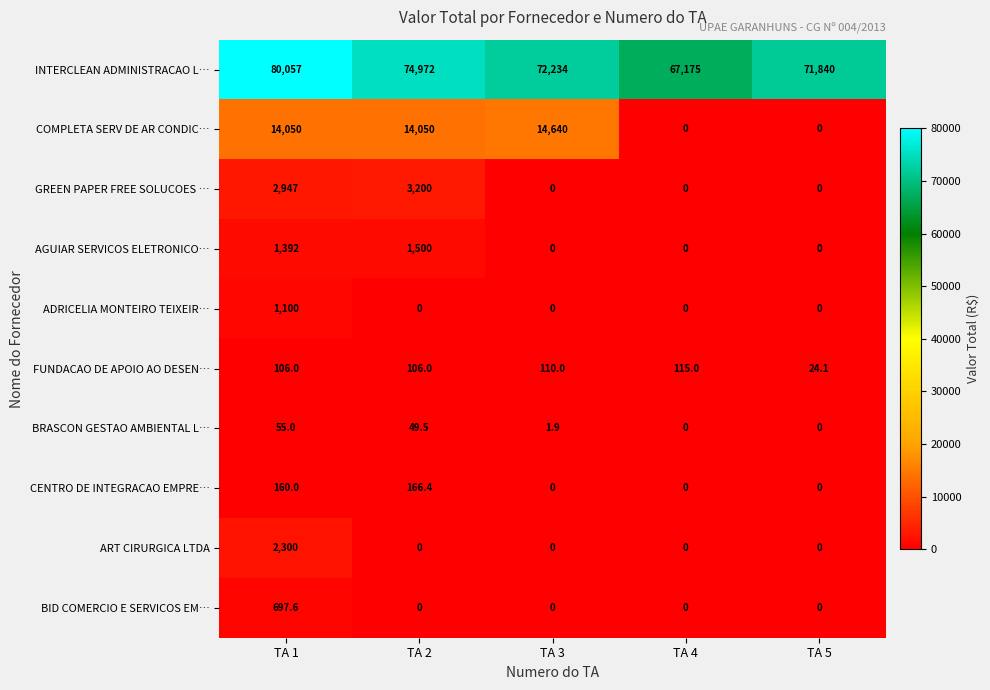

How many series are shown in this chart?

10